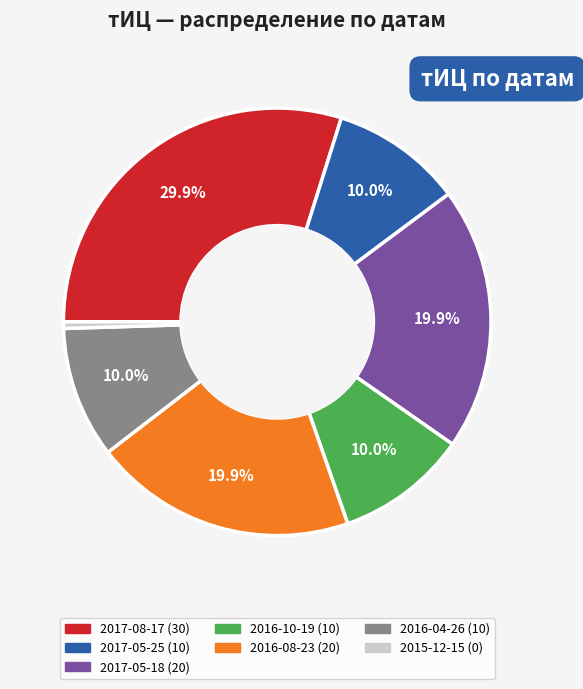

Which has a higher value, 2016-10-19 or 2017-08-17?

2017-08-17